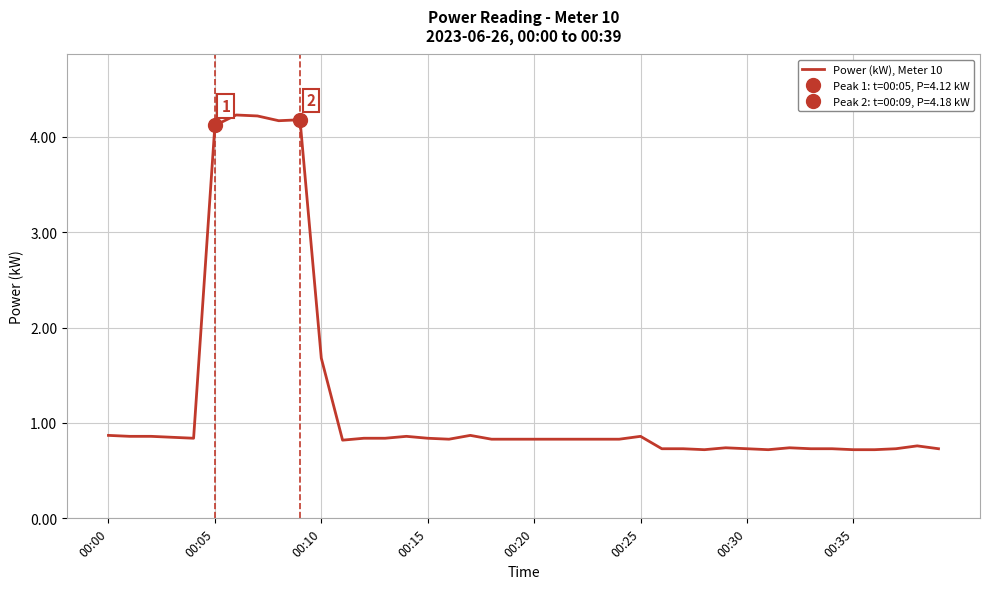

What is the label of the 39th point from the left?

38